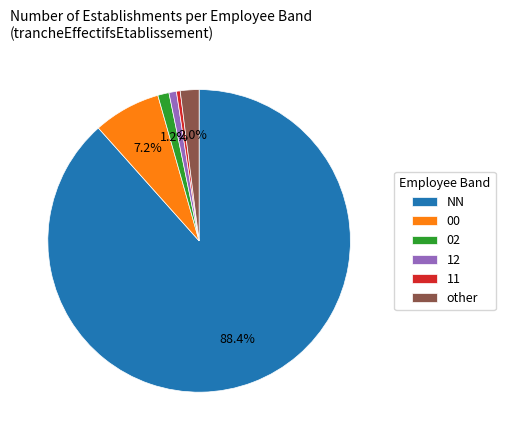

What percentage is the 00 slice, to the nearest percent?

7%